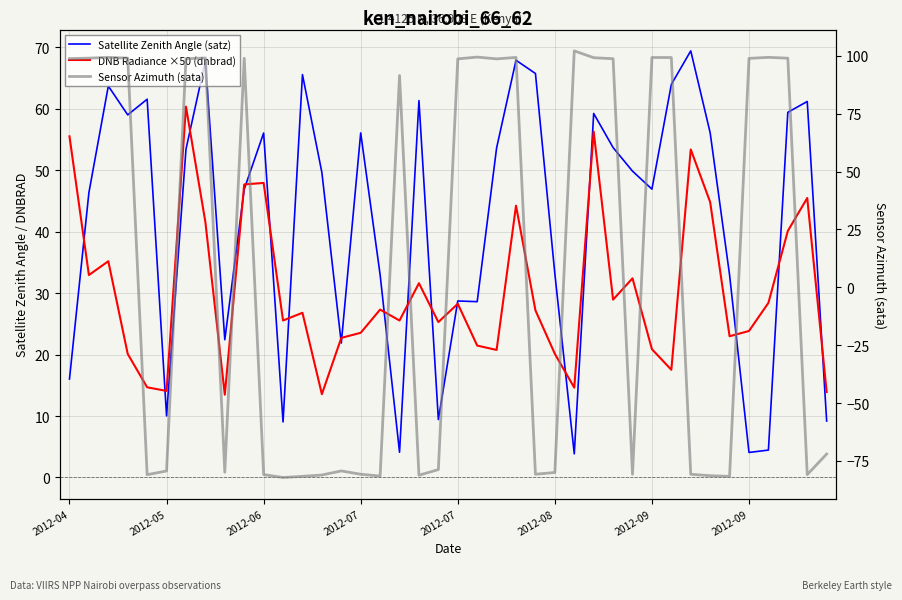

How many lines are shown in the chart?

3